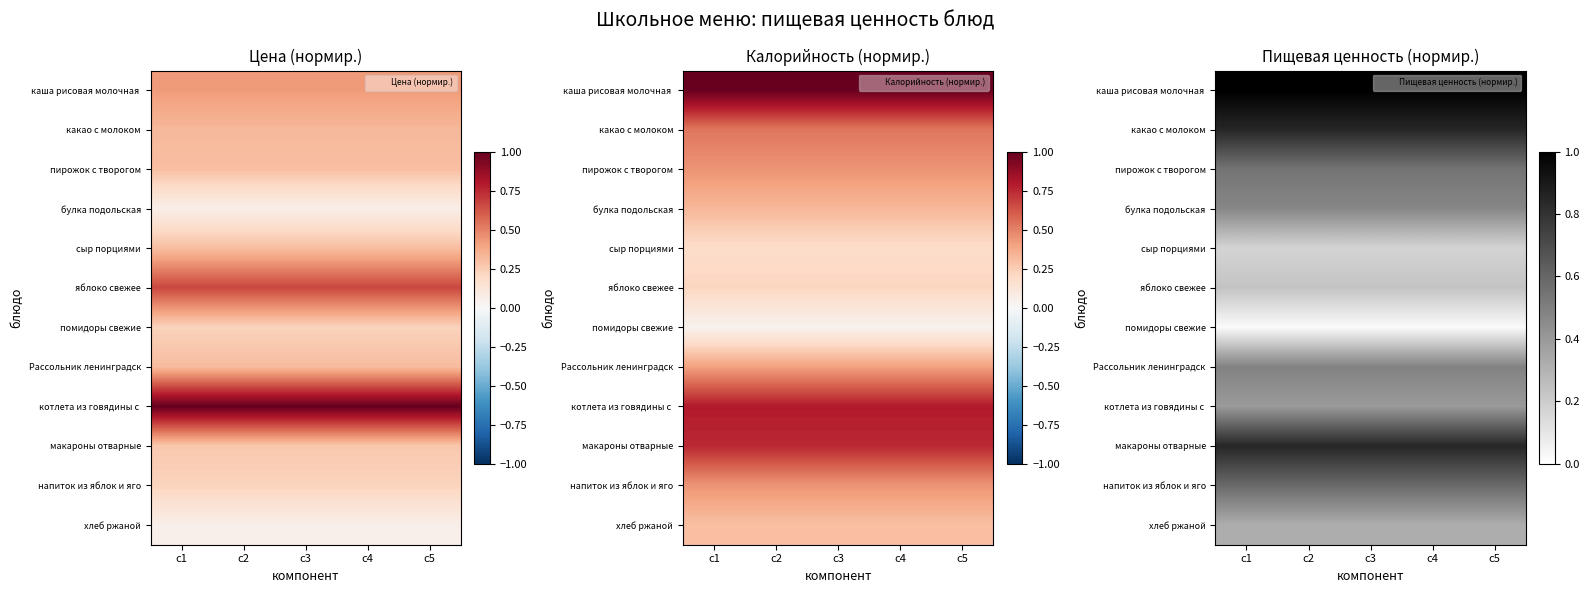

Rank the categories by помидоры свежие value from highest to lowest.

c1, c2, c3, c4, c5